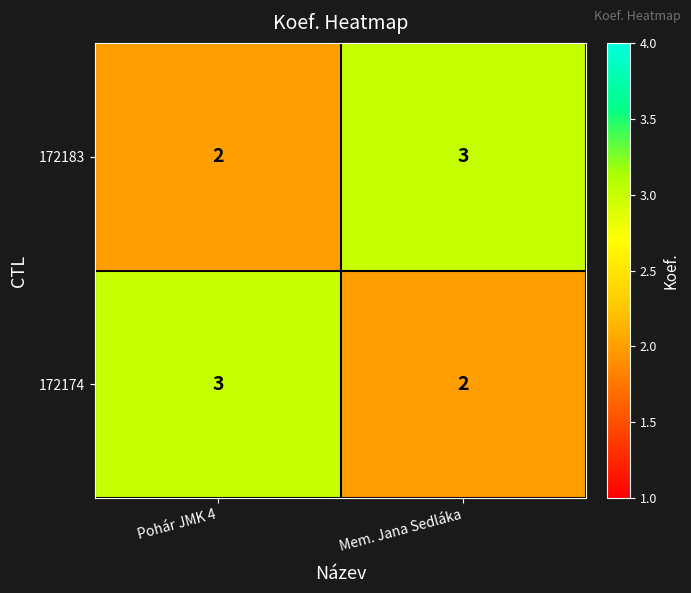

Which category has the highest value in the 172174 series?

Pohár JMK 4